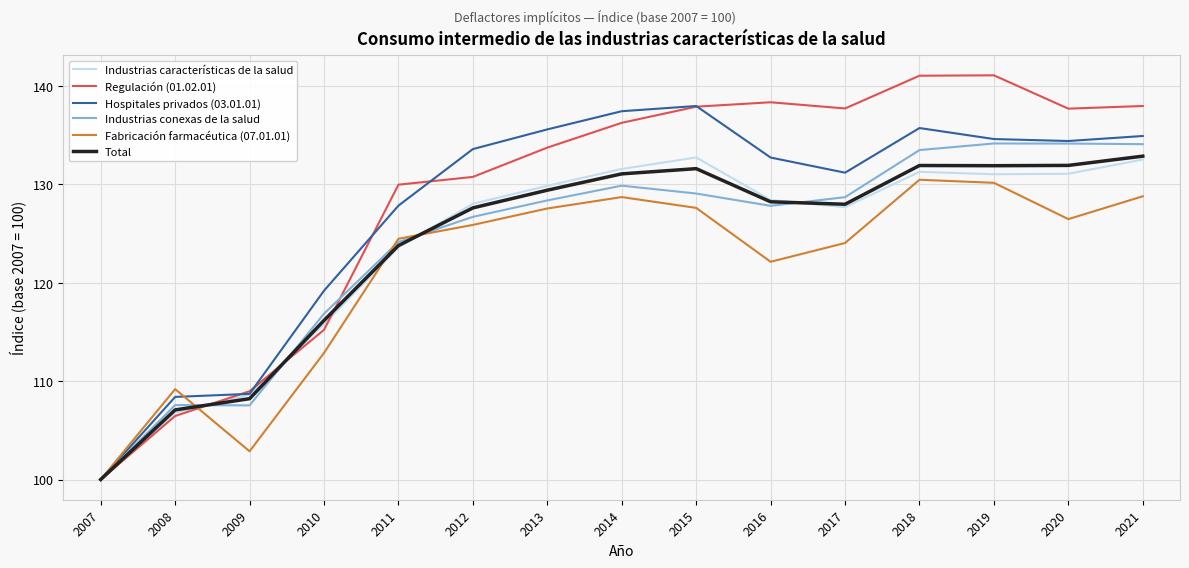

The Total series shows 131.9 at 2019. True or false?

True